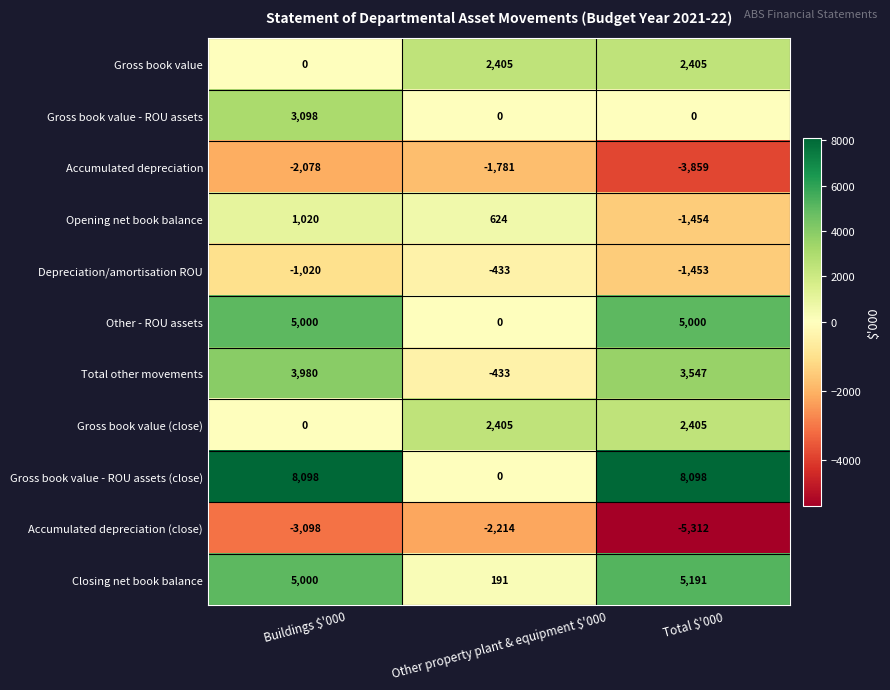

What is the total value across all series at Other property plant & equipment $'000?

764